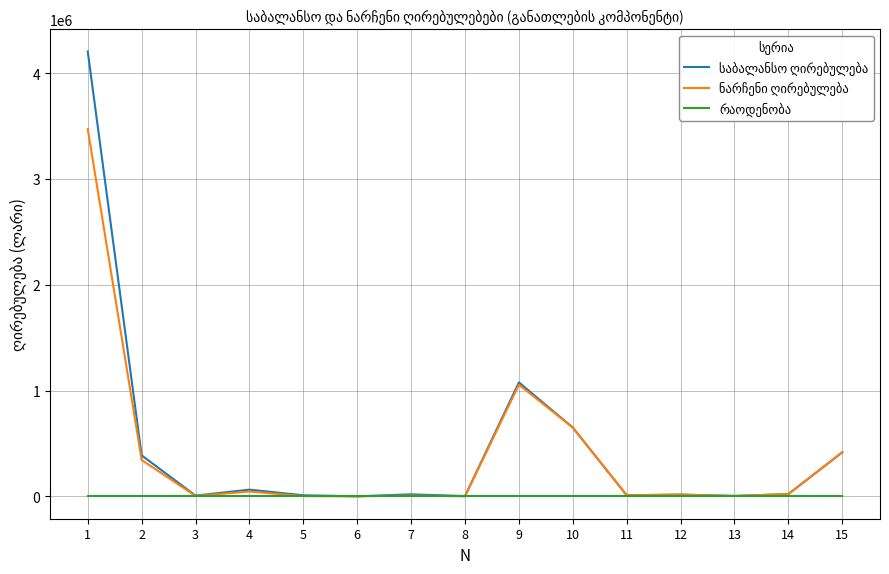

What is the greatest value displayed?

4204763.6